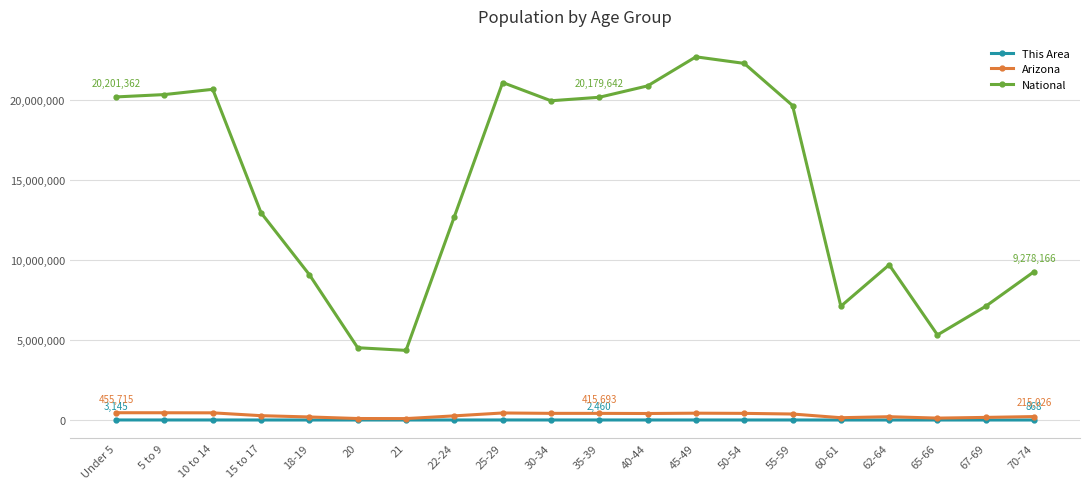

Is the value of National at 25-29 greater than the value of Arizona at 10 to 14?

Yes